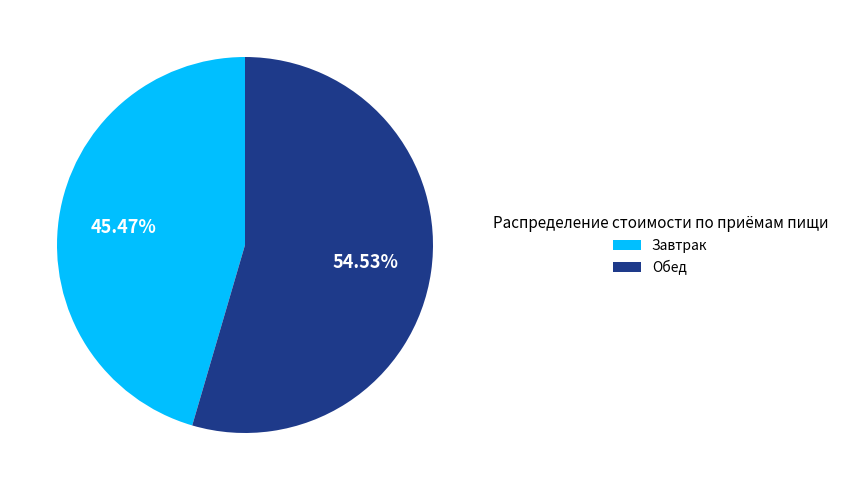

Between Завтрак and Обед, which is larger?

Обед